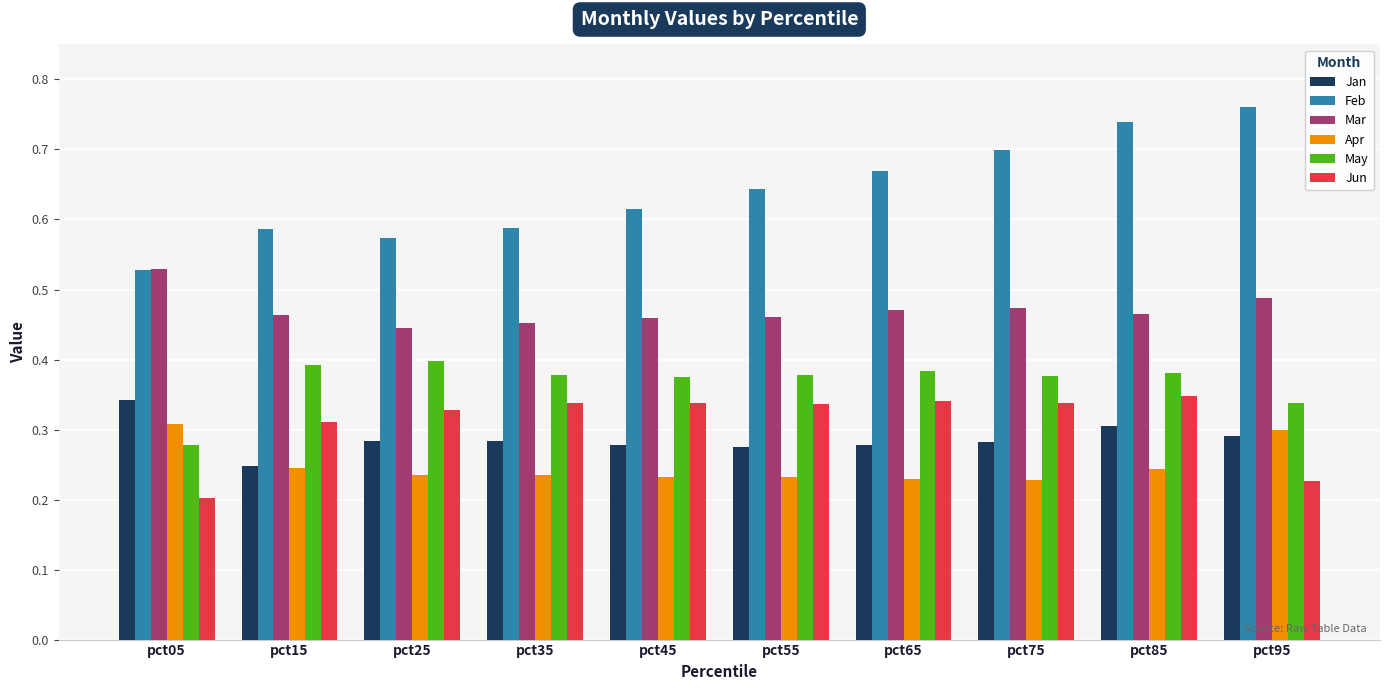

At which label does Jun reach its minimum?

pct05